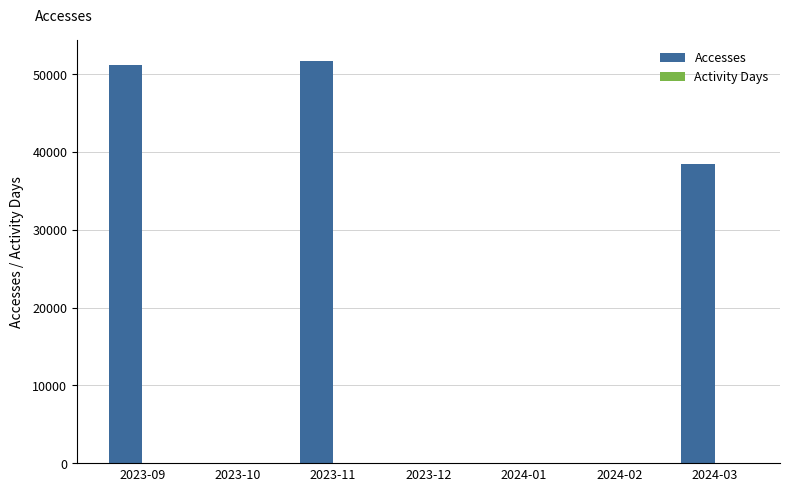

Are the bars horizontal?

No